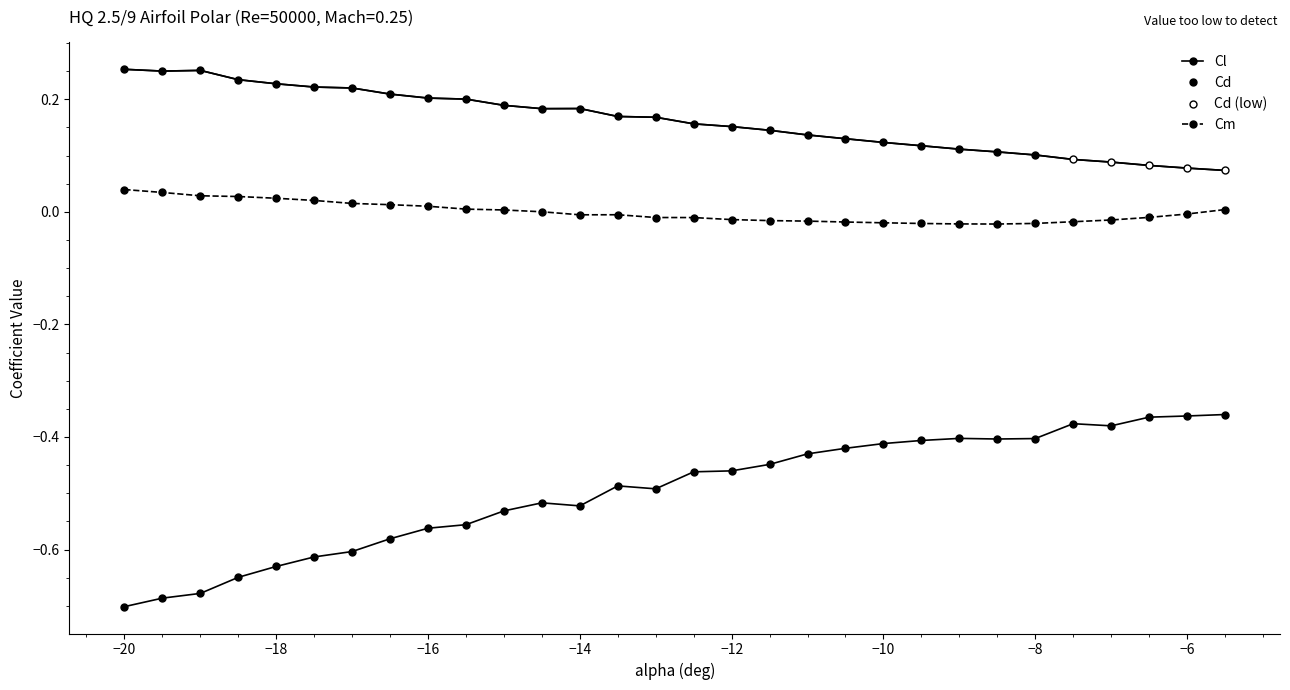

True or false: Cl has a value of -0.7 at −20.

True